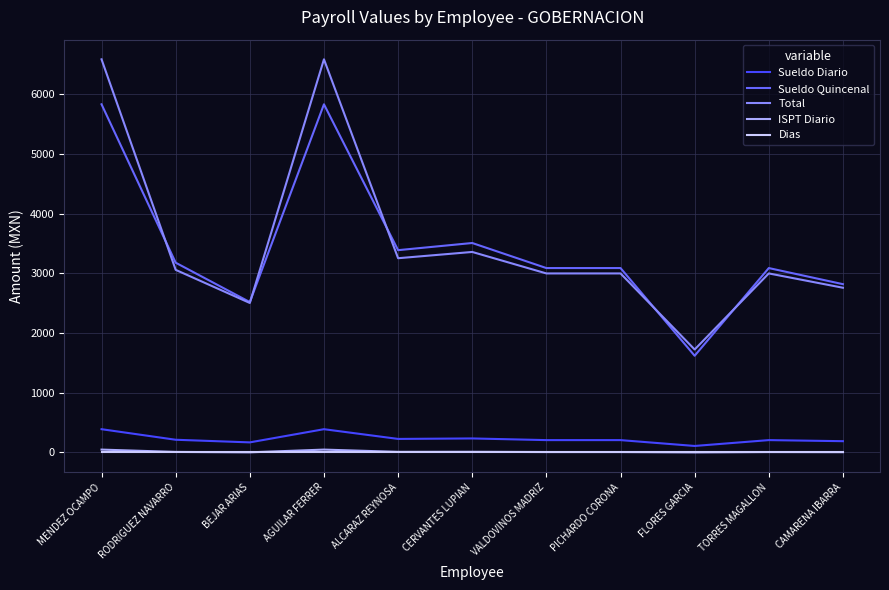

True or false: Sueldo Quincenal and Sueldo Diario intersect in this chart.

False